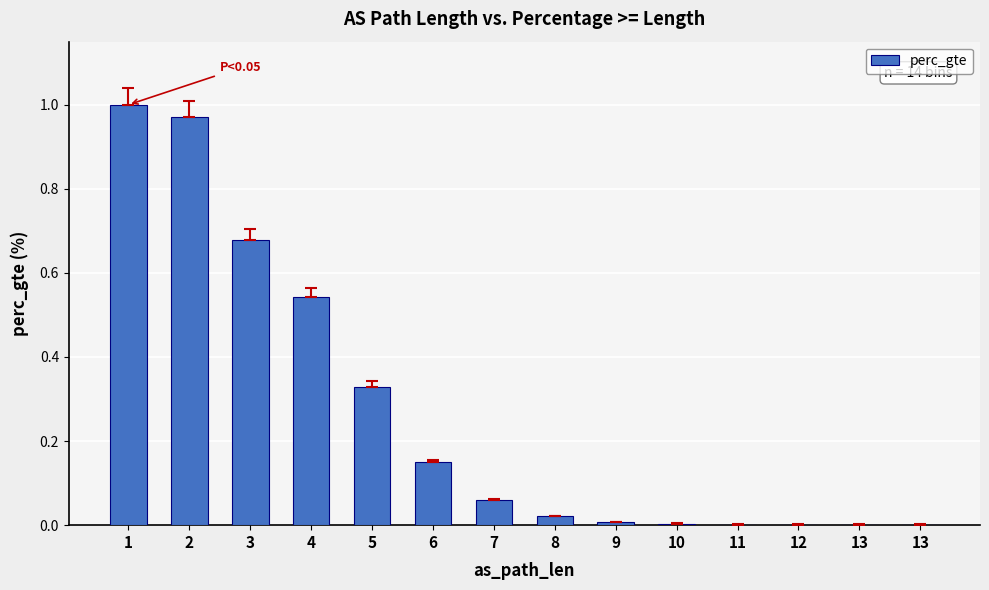

List the labels in order of value, smallest first.

13, 13, 12, 11, 10, 9, 8, 7, 6, 5, 4, 3, 2, 1